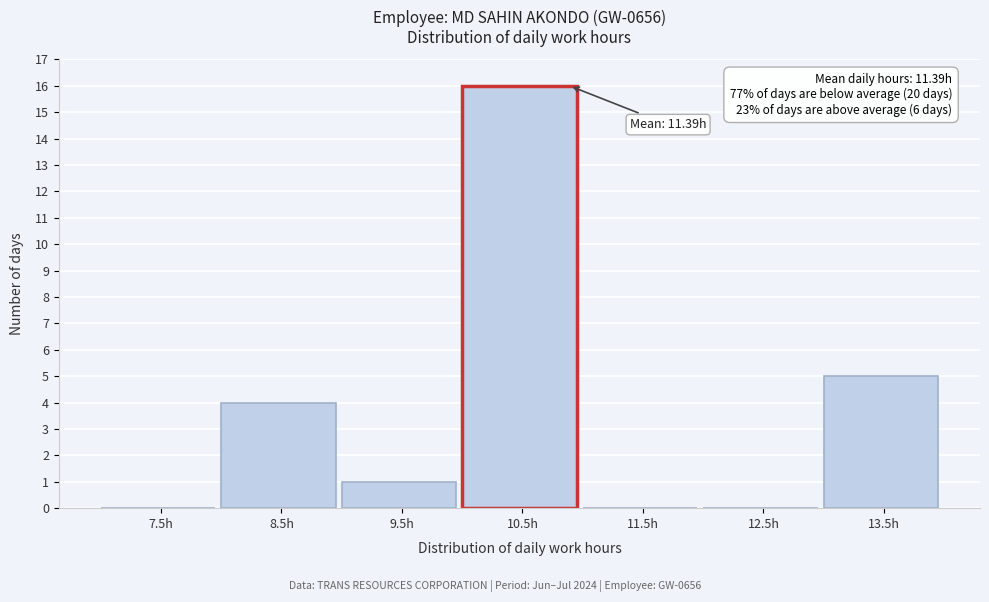

Reading left to right, list all the values displayed in this chart.

7.5h=0	8.5h=4	9.5h=1	10.5h=16	11.5h=0	12.5h=0	13.5h=5